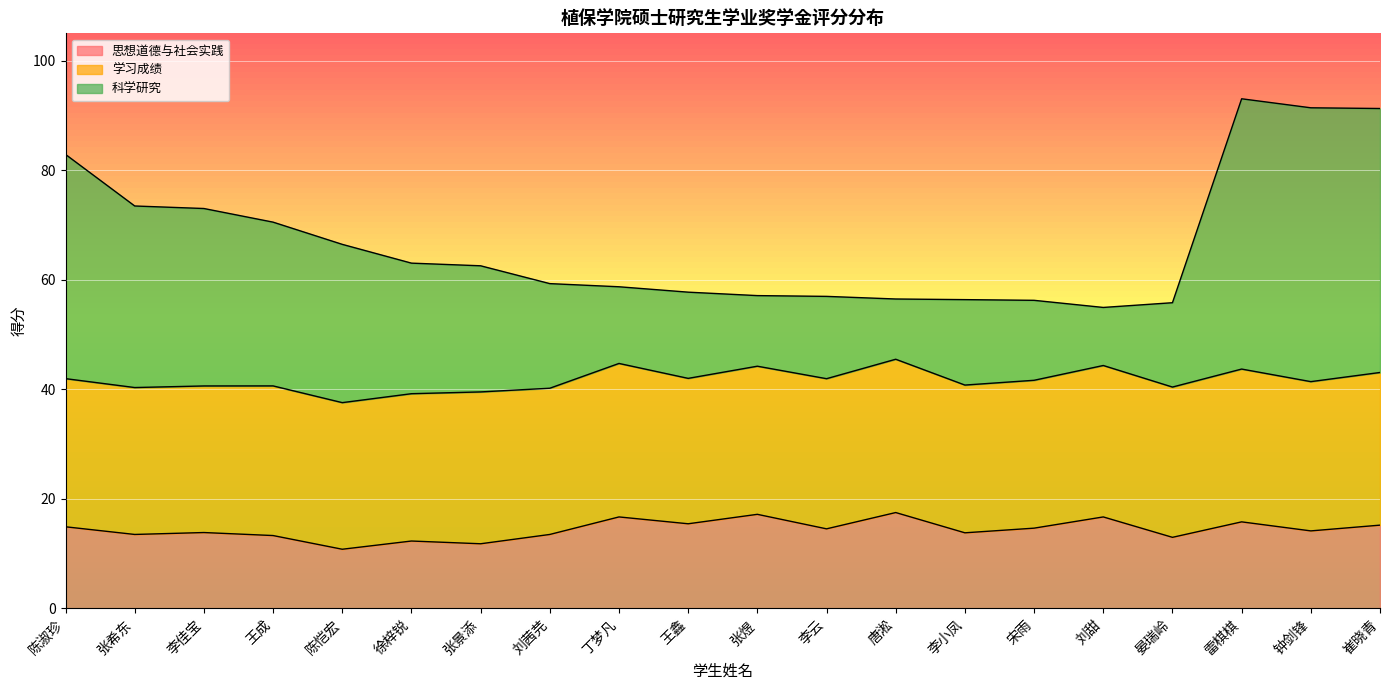

At which category is the sum across all series the highest?

雷棋棋